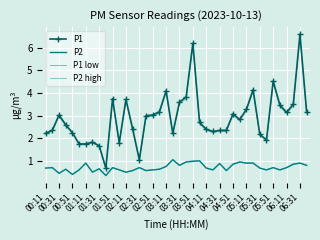

Reading left to right, transcribe all the data shown in this chart.

P1: 2.2	2.4	3.0	2.6	2.2	1.8	1.8	1.8	1.7	0.7	3.8	1.8	3.7	2.4	1.1	3.0	3.0	3.2	4.1	2.2	3.6	3.8	6.2	2.7	2.4	2.3	2.4	2.4	3.1	2.8	3.3	4.2	2.2	1.9	4.5	3.5	3.1	3.5	6.6	3.1
P2: 0.7	0.7	0.5	0.6	0.4	0.6	0.9	0.5	0.7	0.3	0.7	0.6	0.5	0.6	0.7	0.6	0.6	0.6	0.8	1.1	0.8	0.9	1.0	1.0	0.7	0.6	0.9	0.6	0.8	0.9	0.9	0.9	0.7	0.6	0.7	0.6	0.7	0.8	0.9	0.8
P1 low: 2.2	2.3	3.0	2.5	2.2	1.7	1.7	1.8	1.6	0.7	3.7	1.8	3.6	2.4	1.0	2.9	3.0	3.1	4.0	2.2	3.5	3.8	6.1	2.6	2.4	2.3	2.3	2.3	3.0	2.8	3.2	4.1	2.1	1.9	4.4	3.4	3.1	3.4	6.5	3.1
P2 high: 0.7	0.7	0.5	0.6	0.4	0.6	0.9	0.5	0.7	0.4	0.7	0.6	0.5	0.6	0.7	0.6	0.6	0.6	0.8	1.1	0.8	1.0	1.0	1.0	0.7	0.6	0.9	0.6	0.9	1.0	0.9	0.9	0.7	0.6	0.7	0.6	0.7	0.9	0.9	0.8